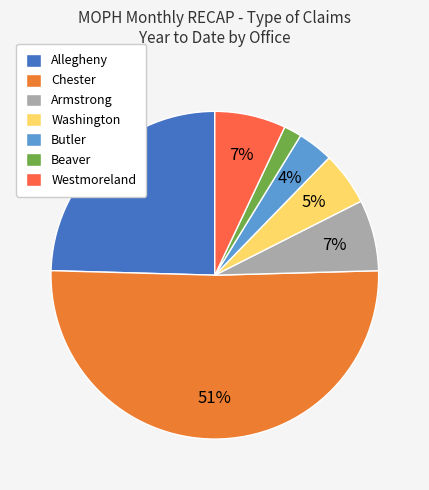

Combined, do Armstrong and Chester account for over 50%?

Yes